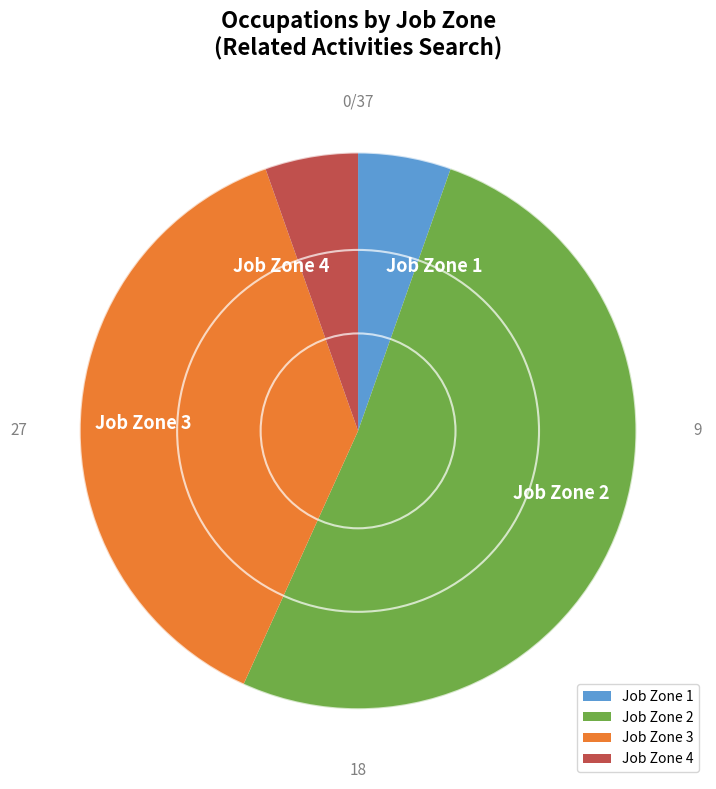

What is the largest slice in the pie chart?

Job Zone 2